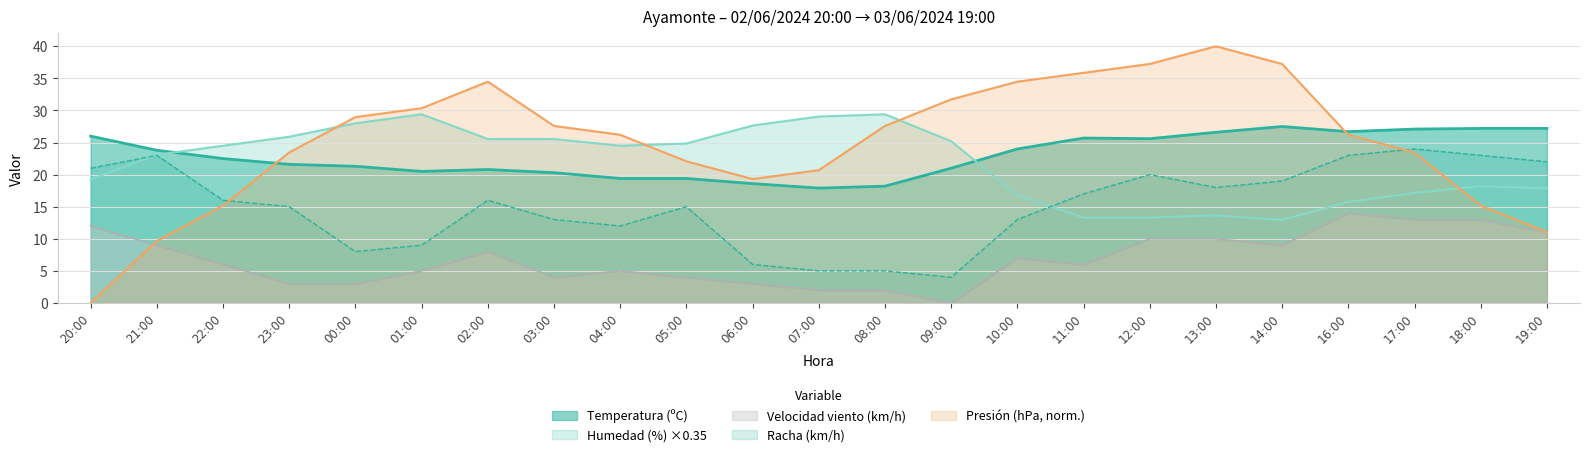

What is the minimum value for Racha (km/h)?

4.0